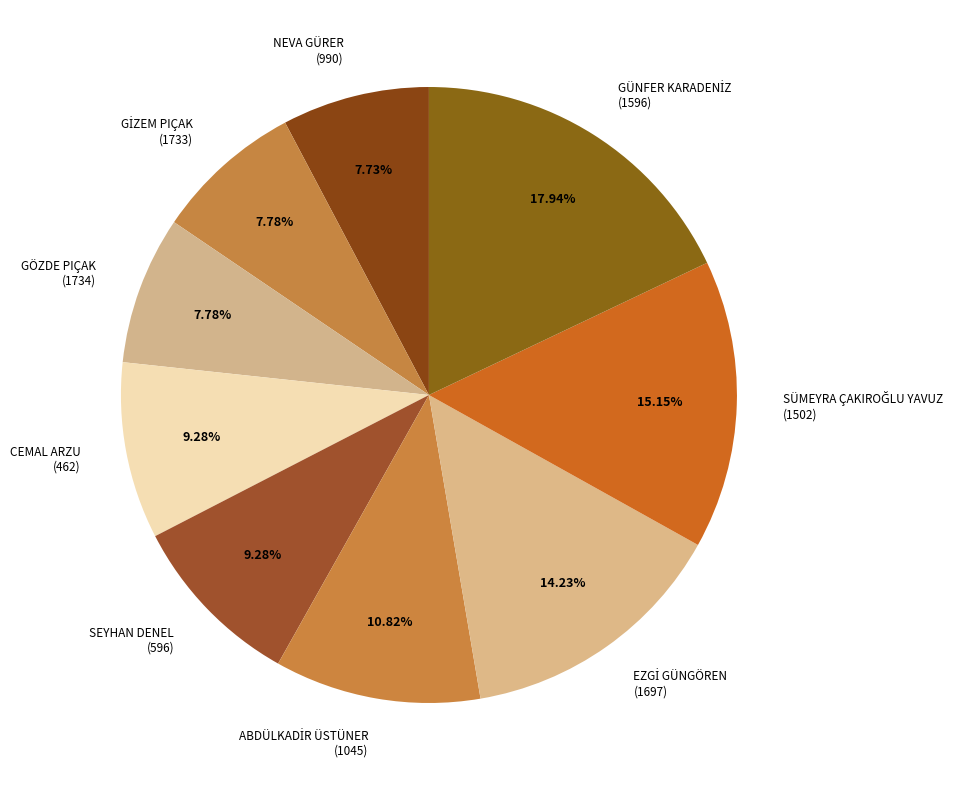

Is there a majority slice in this chart?

No